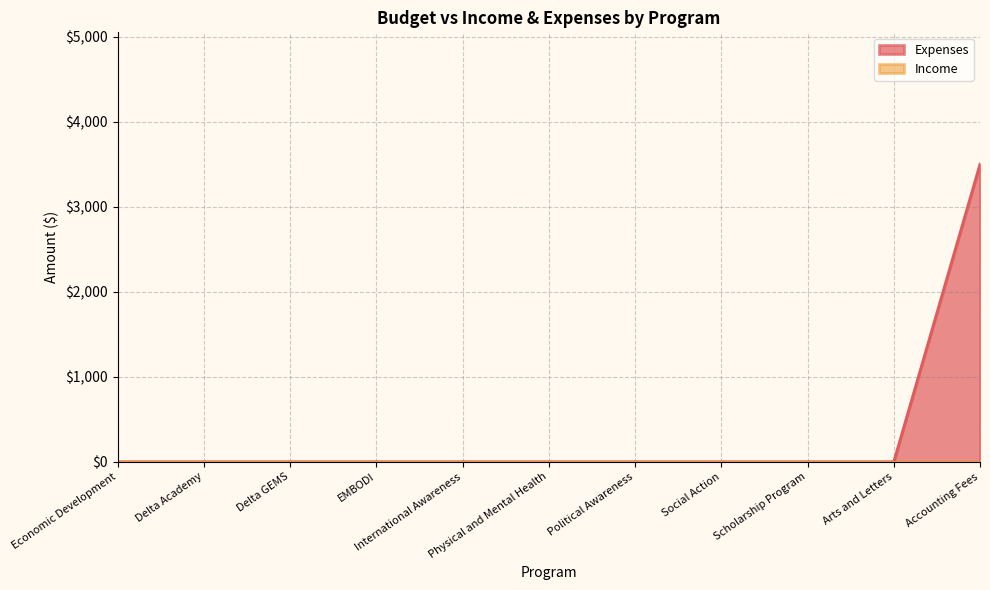

How many lines are shown in the chart?

2